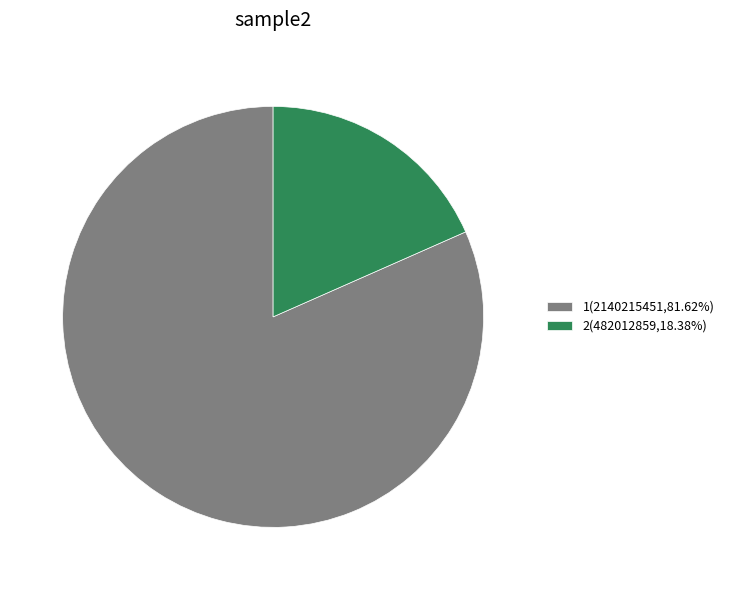

Does any single category account for the majority?

Yes